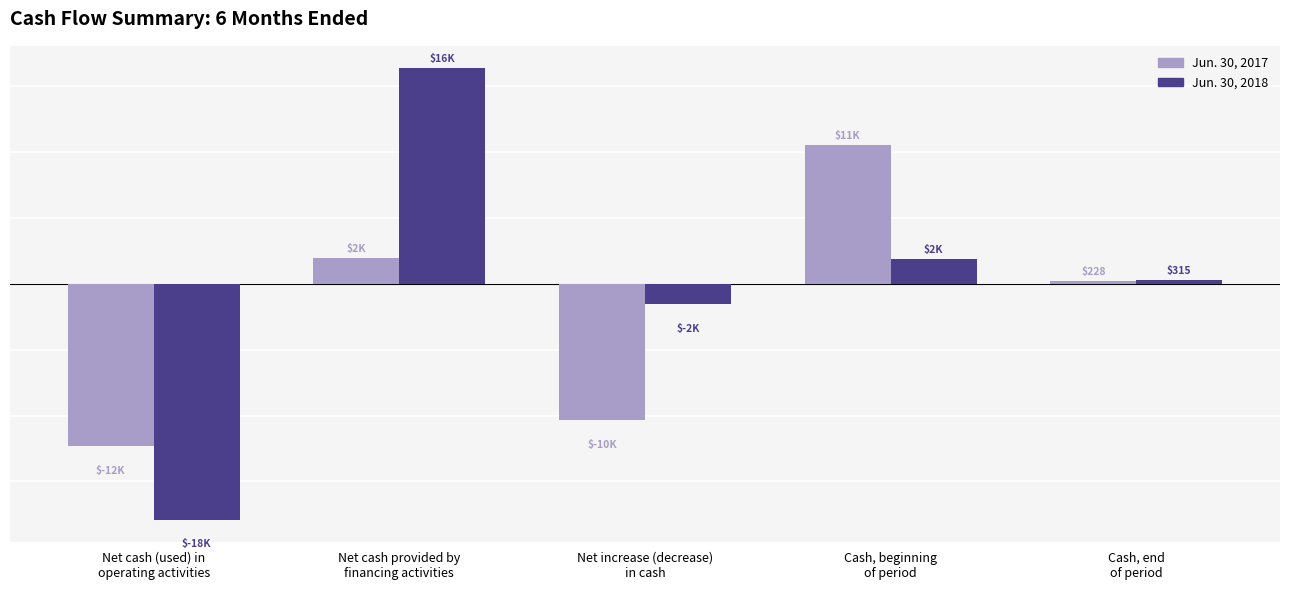

Which category has the highest value in the Jun. 30, 2017 series?

Cash, beginning
of period